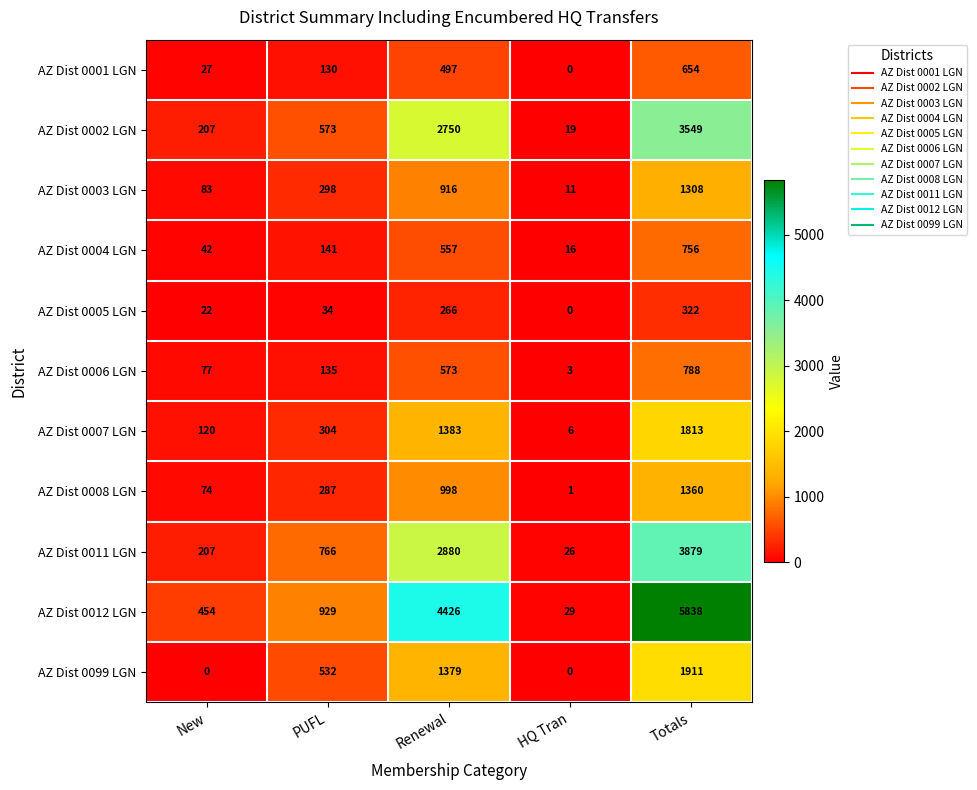

What is the average value of the AZ Dist 0011 LGN series?

1552